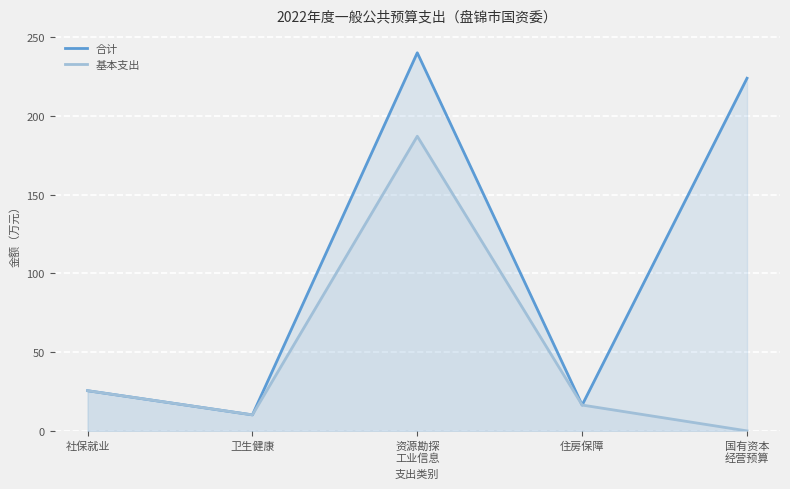

Which label corresponds to the smallest value in the chart?

国有资本
经营预算